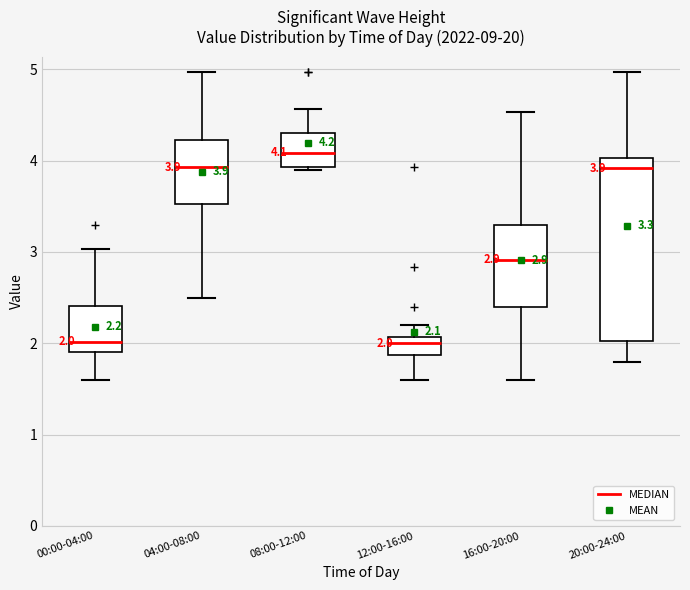

Which box is the tallest, from its lower edge to its upper edge?

20:00-24:00